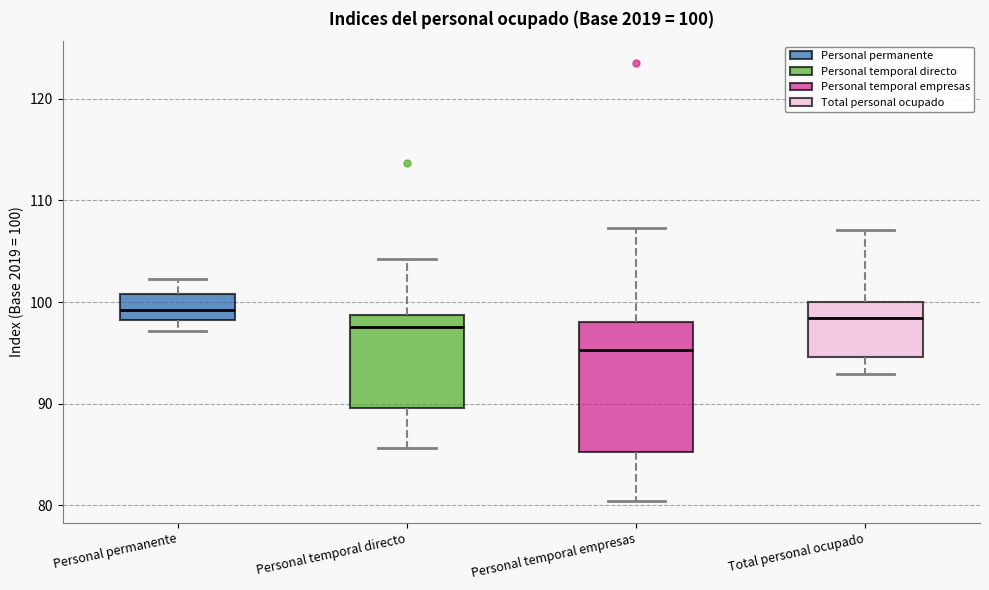

Comparing the boxes themselves (not the whiskers), which one is the tallest?

Personal temporal empresas